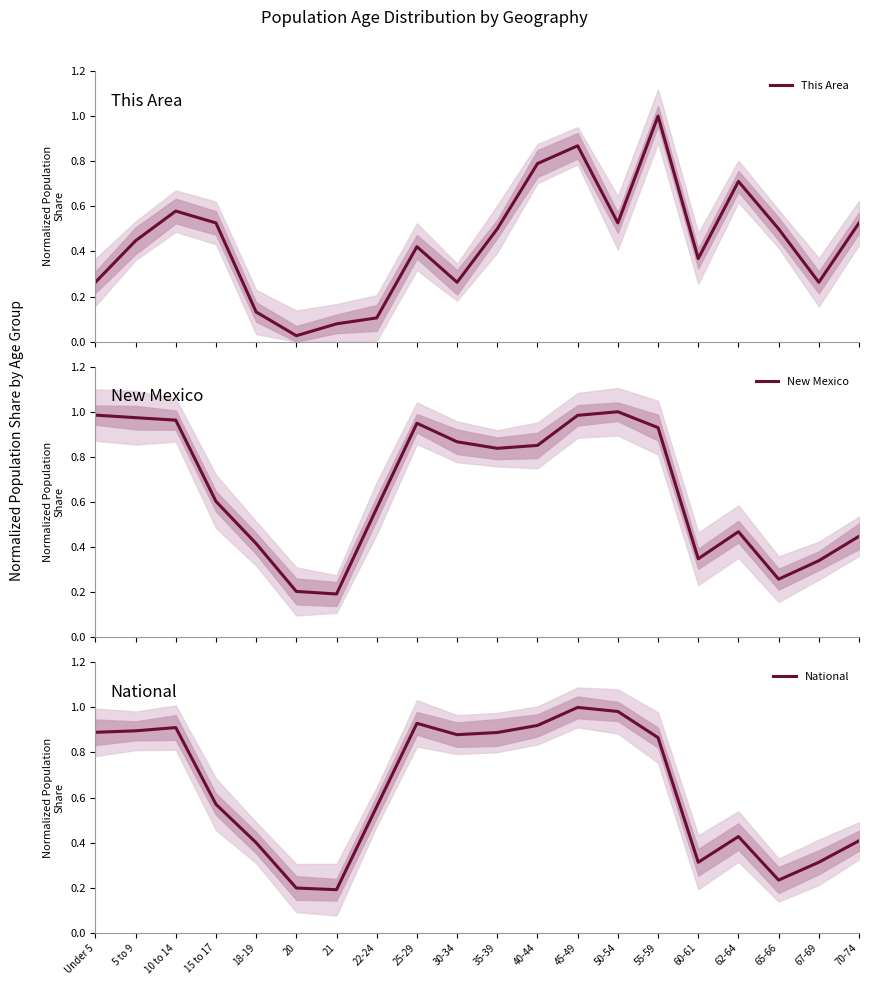

Which category has the lowest value in the New Mexico series?

21